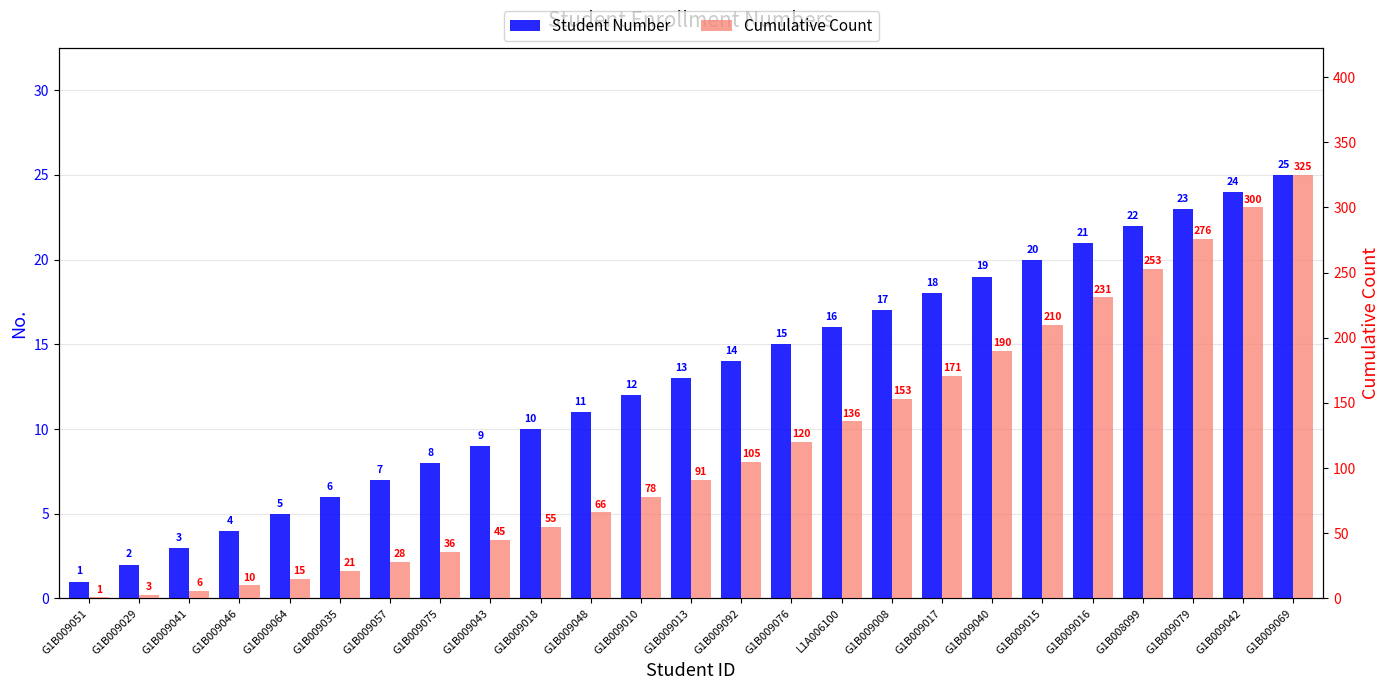

At which category is the sum across all series the highest?

G1B009069